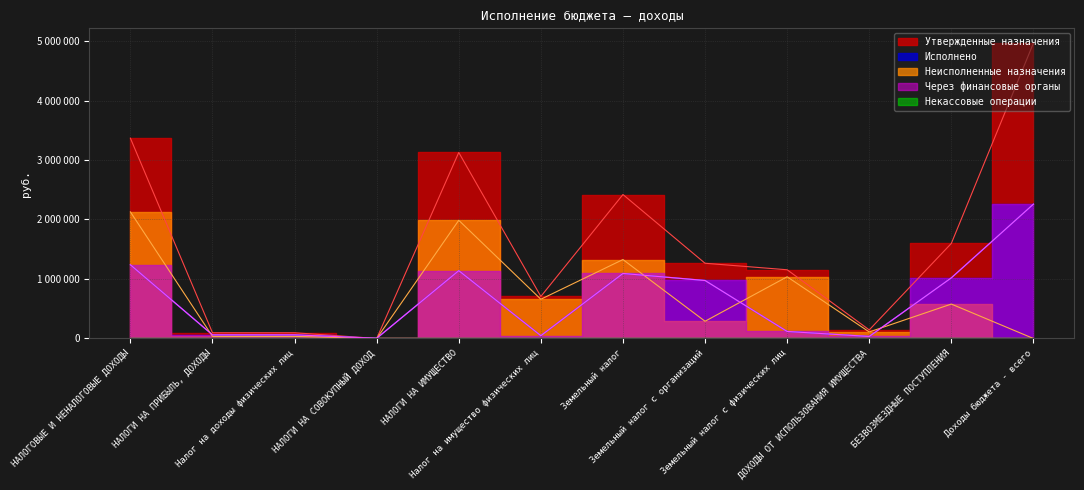

What is the sum of all Исполнено values?

8048865.4